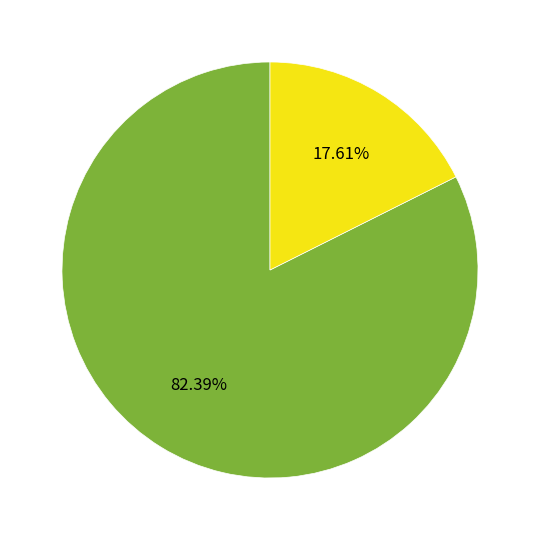

Is there a majority slice in this chart?

Yes